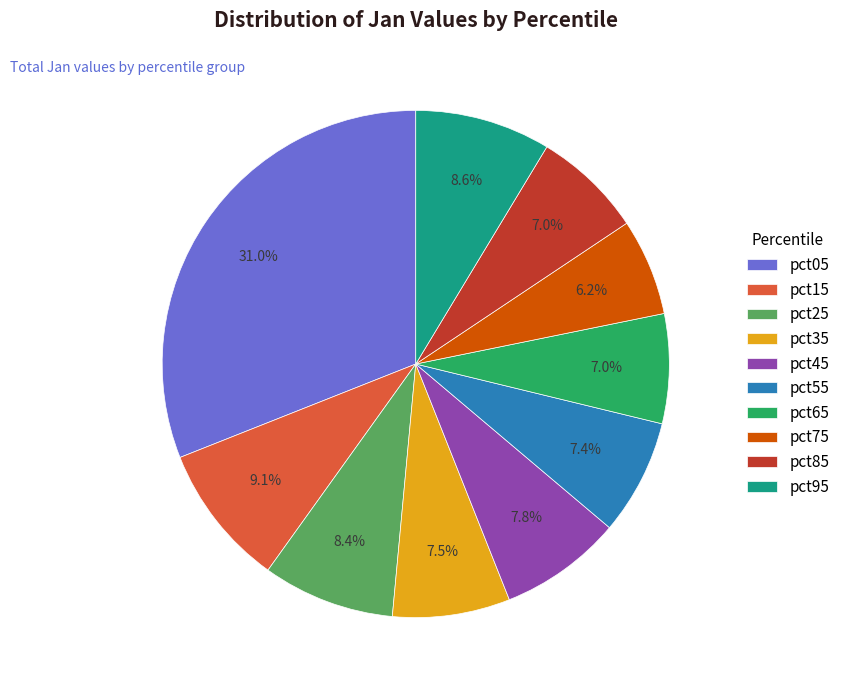

To the nearest percent, what is the combined percentage of pct55 and pct15?

16%